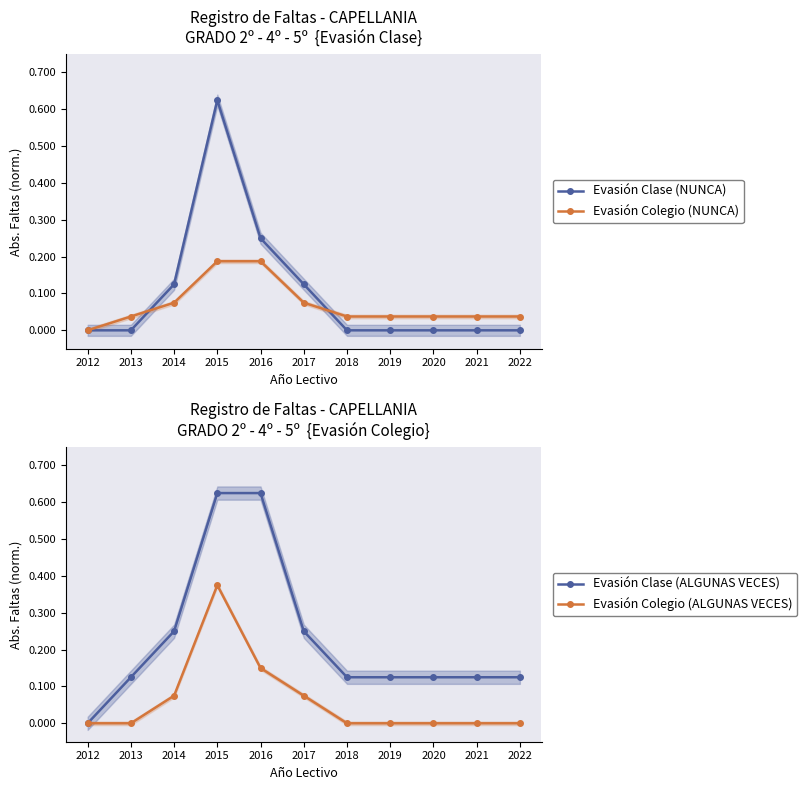

What is the difference between the maximum and minimum values in the Evasión Colegio (NUNCA) series?

0.2